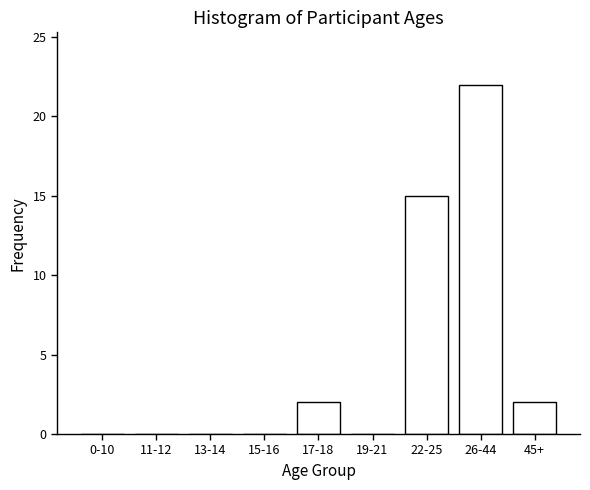

Reading left to right, transcribe all the data shown in this chart.

0-10=0	11-12=0	13-14=0	15-16=0	17-18=2	19-21=0	22-25=15	26-44=22	45+=2